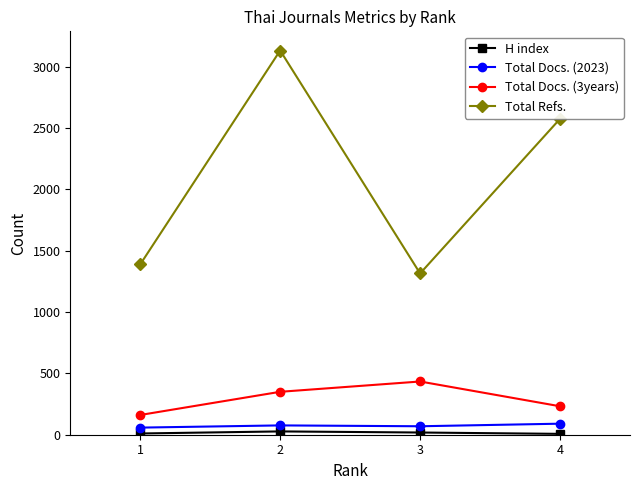

Which series changed the most between 2 and 4?

Total Refs.